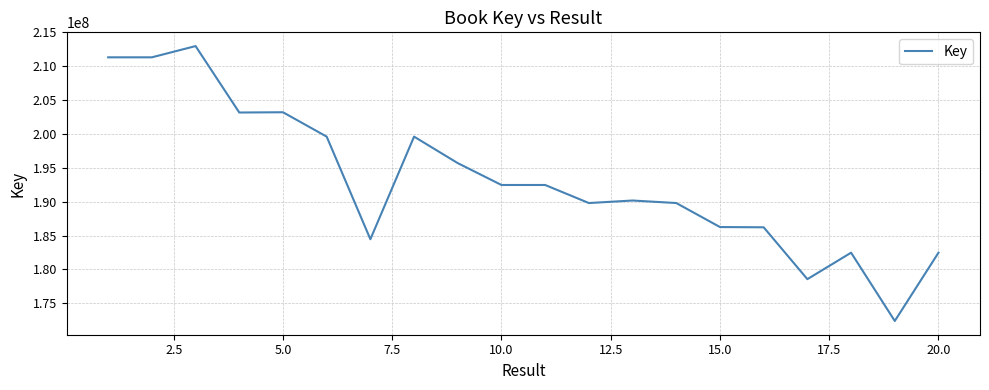

What is the greatest value displayed?

212986781